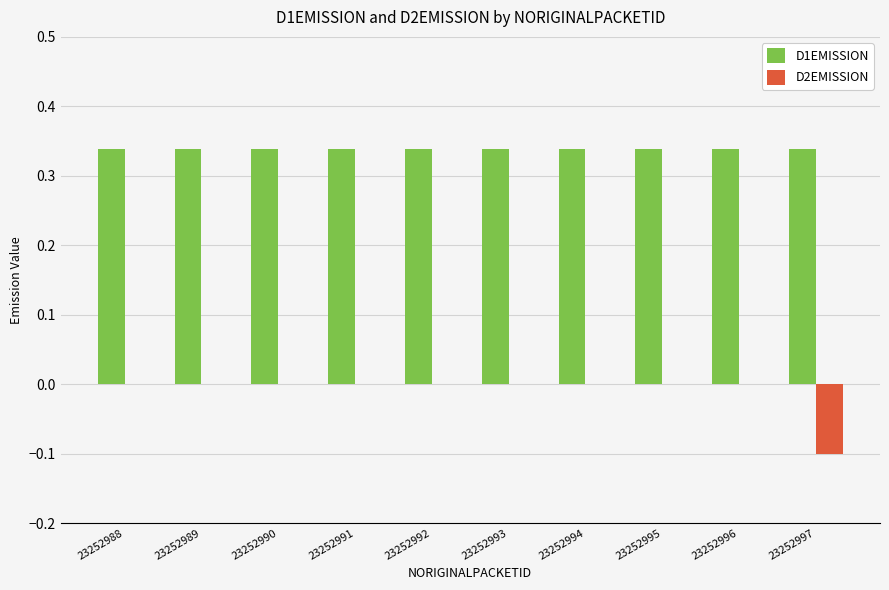

Are the bars horizontal?

No